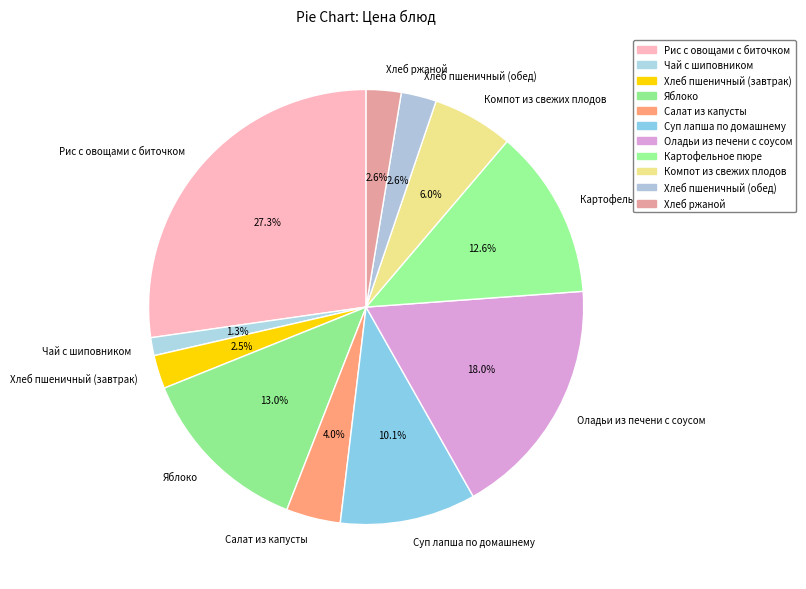

What percentage is NOT represented by Яблоко?

87.0%